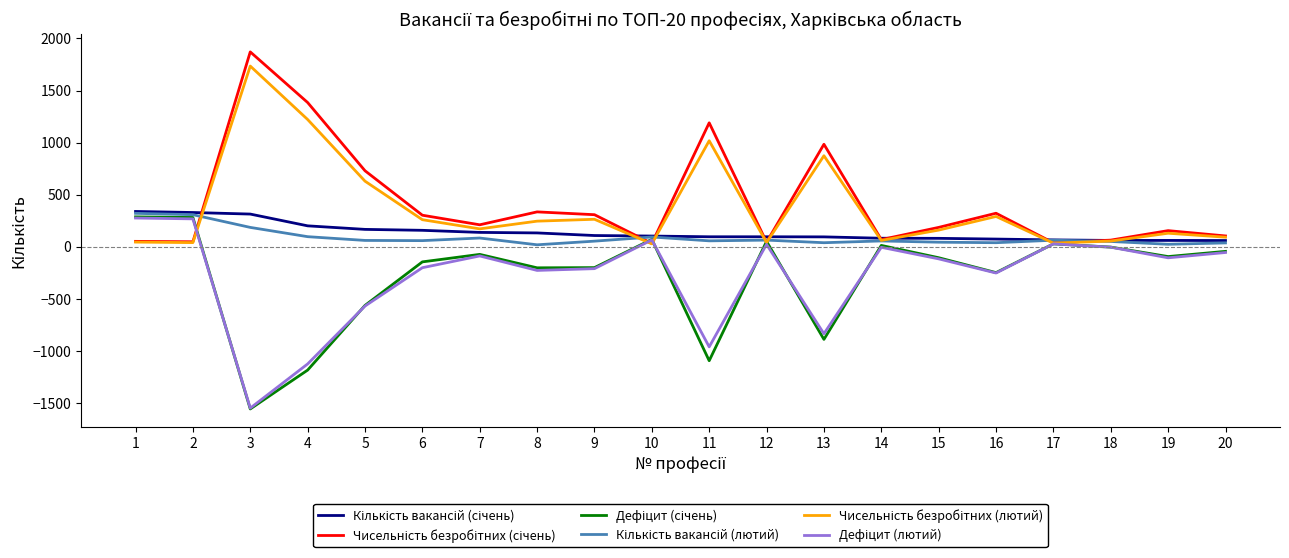

How many lines are shown in the chart?

6